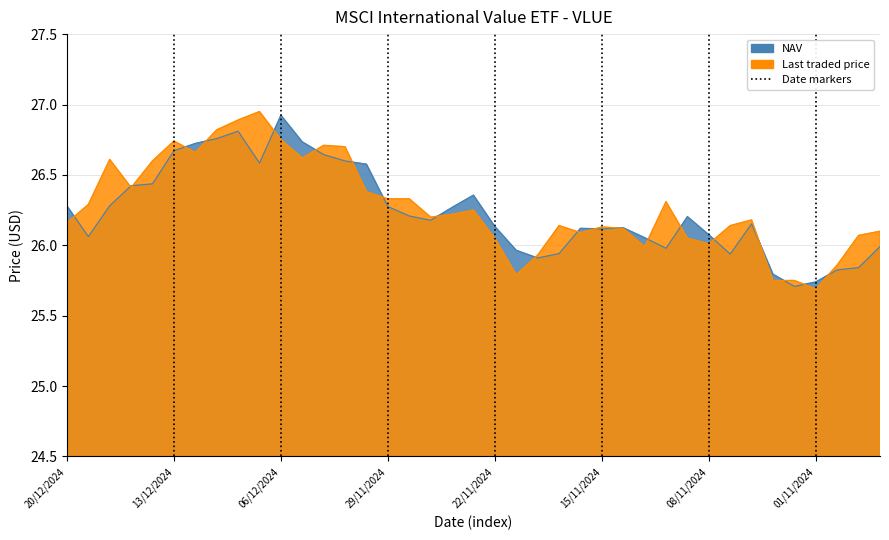

In NAV, how many points are lower than both neighbors (excluding endpoints)?

8